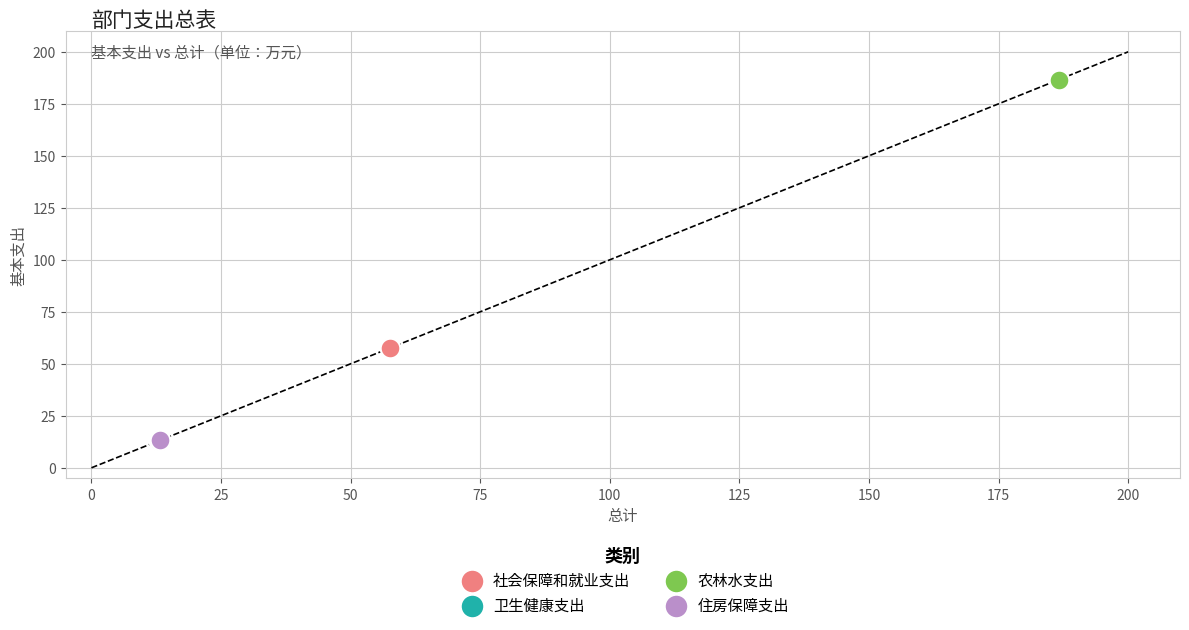

Which series reaches the maximum Y coordinate?

农林水支出